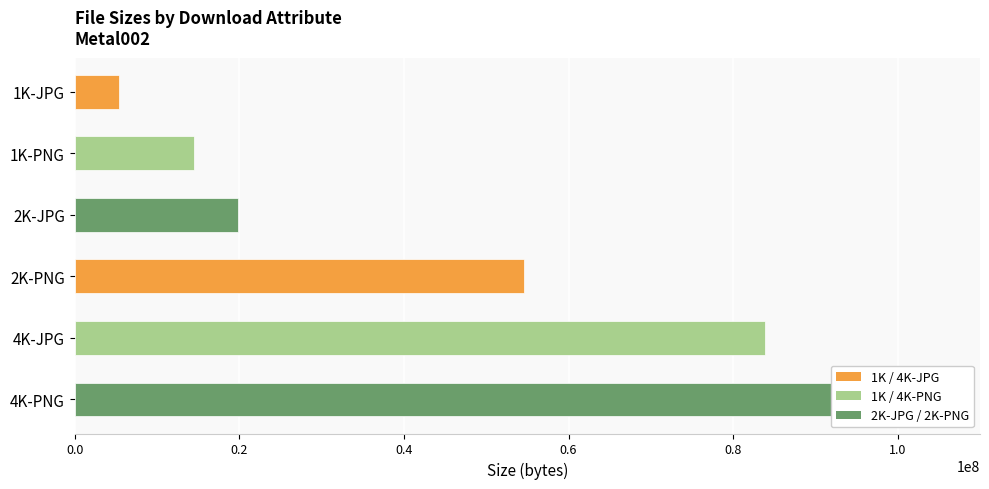

What value does the data have at 4K-JPG, to the nearest 100?

83908700